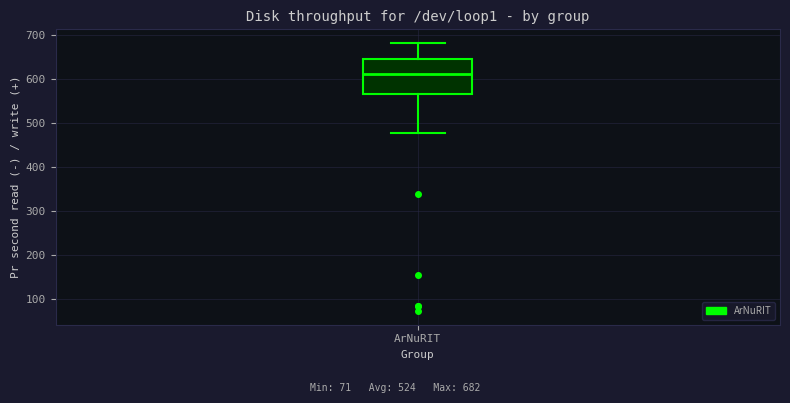

Where does the upper whisker of the box for ArNuRIT end on the y-axis? The values are not printed on the chart, so give them approximately, as read against the axis.

680